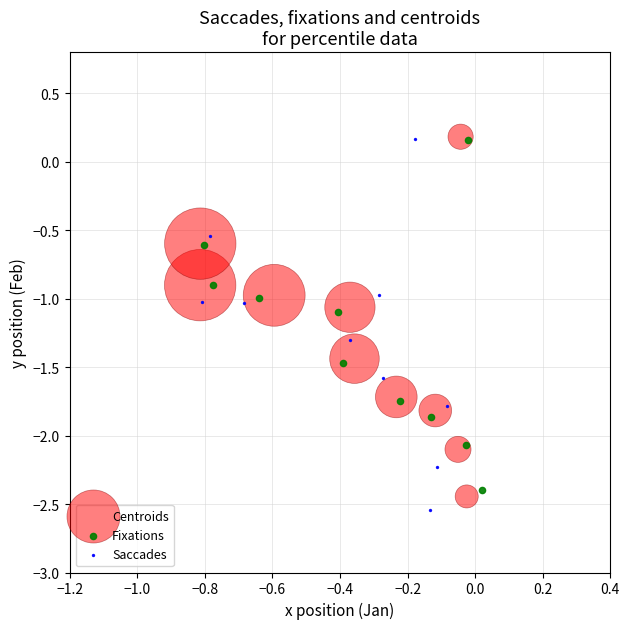

What are all the series names shown in the legend?

Centroids, Fixations, Saccades